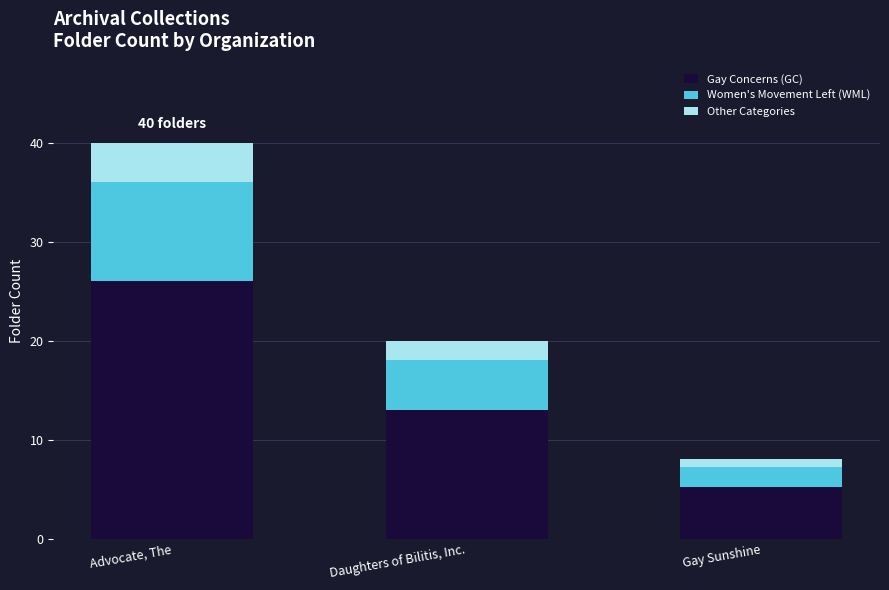

What is the difference between the maximum and minimum values in the Gay Concerns (GC) series?

20.8